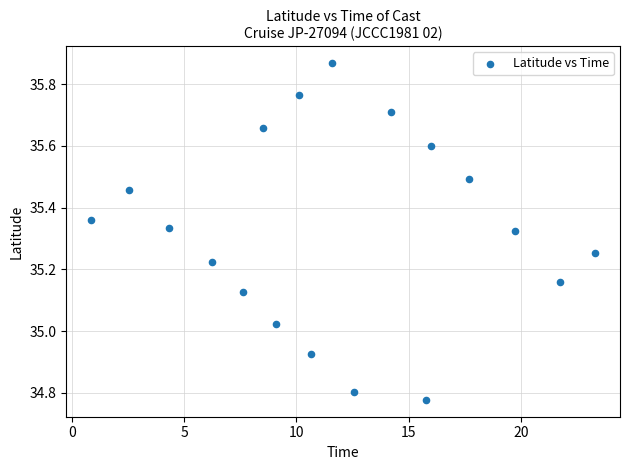

What is the range of X values (max minus min)?

22.4